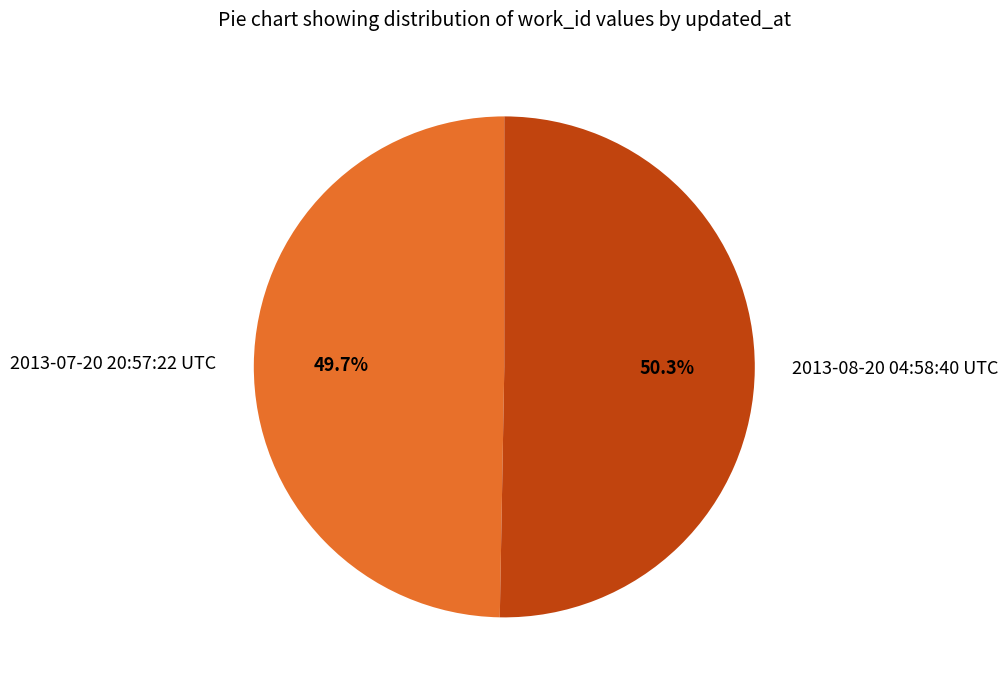

The 2013-08-20 04:58:40 UTC slice represents 64% of the pie. True or false?

False